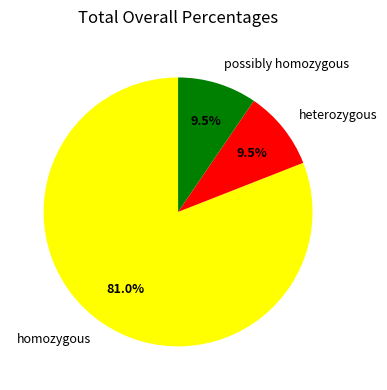

Does homozygous account for over 50% of the chart?

Yes